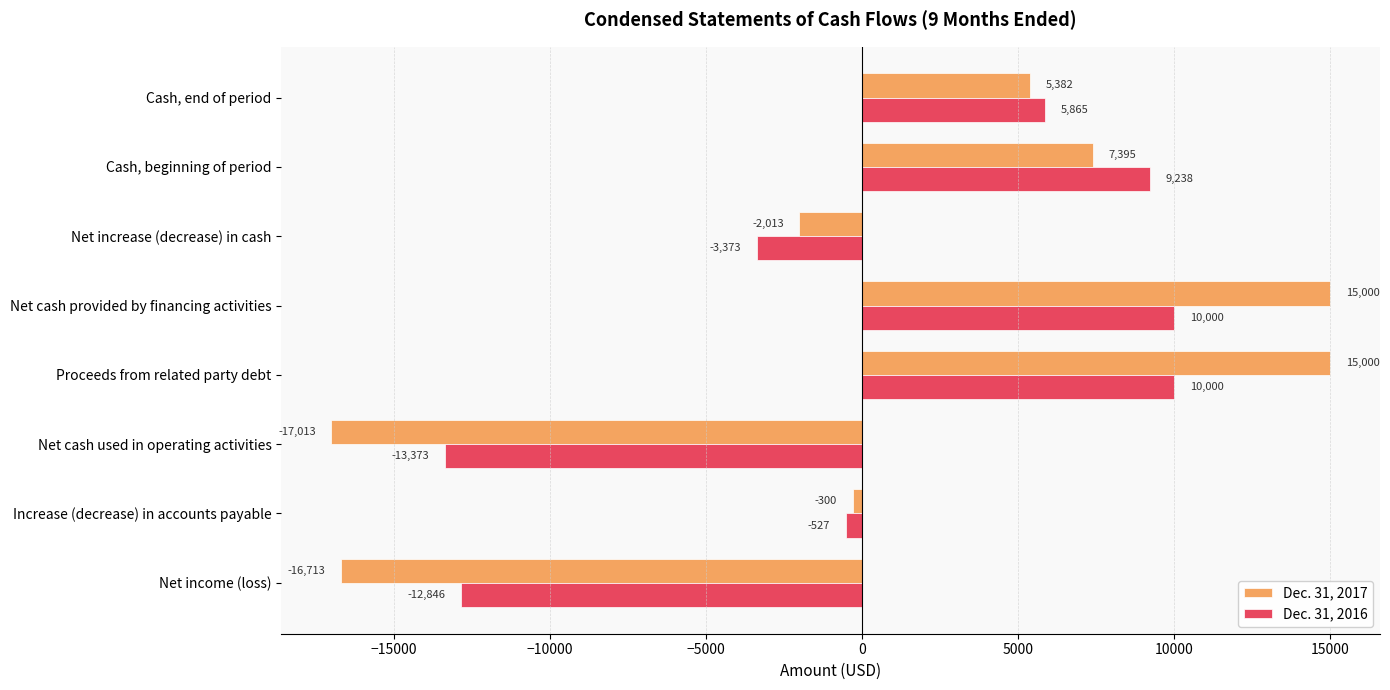

Between Net cash provided by financing activities and Cash, end of period, which series saw the biggest shift?

Dec. 31, 2017